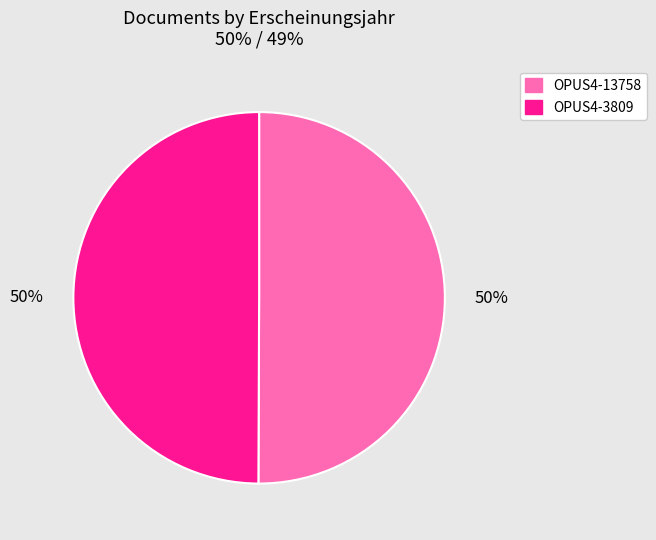

Is it true that OPUS4-3809 is 43% of the pie?

False